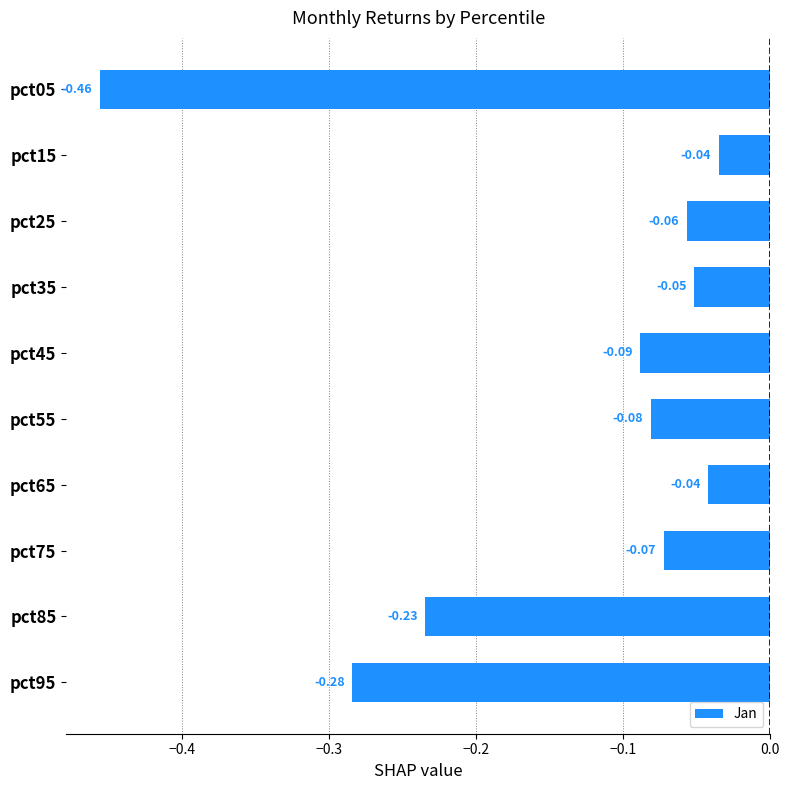

What is the sum of all values?

-1.4